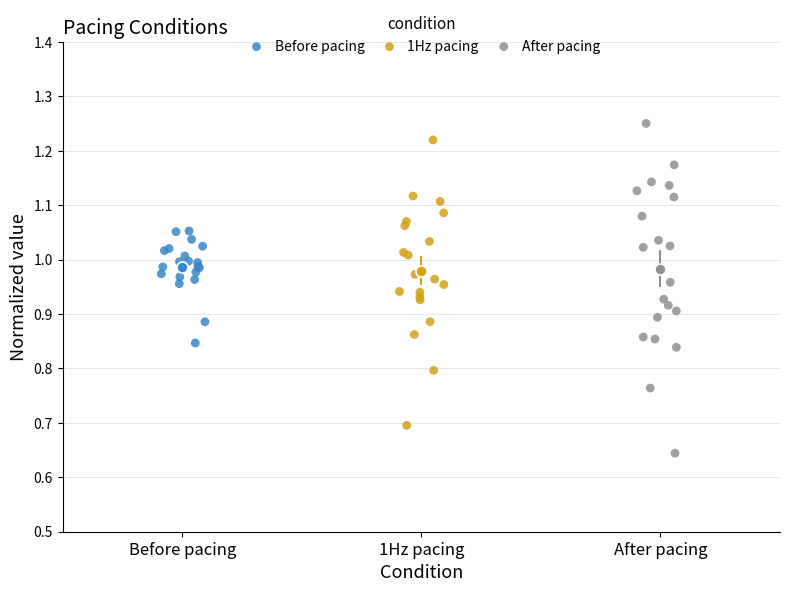

Which series contains the highest Y value?

After pacing